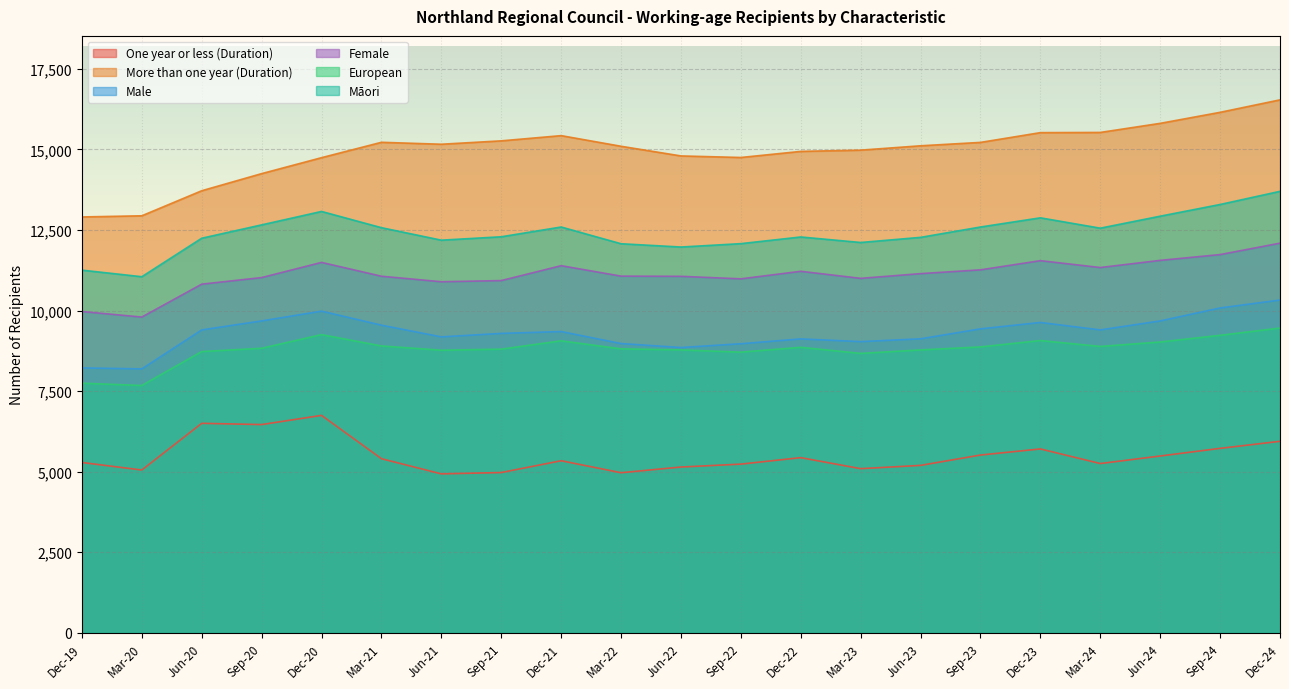

What is the value of the Male point at the 16th from the left?

9432